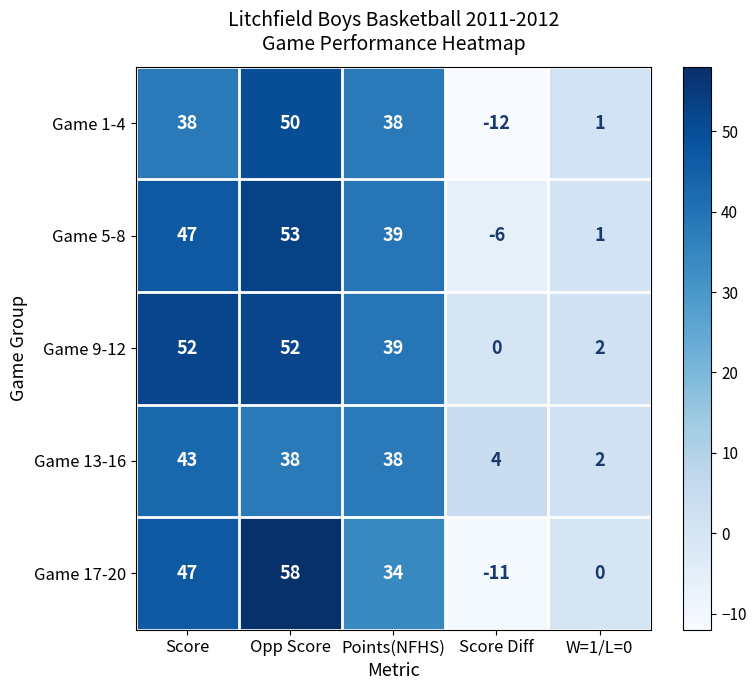

What is the sum of all Game 5-8 values?

134